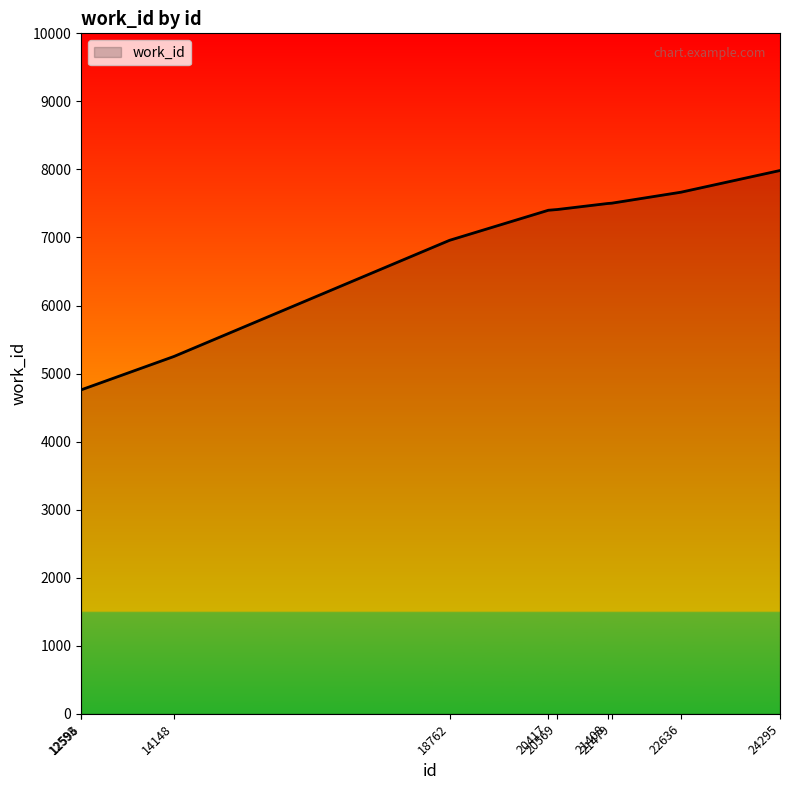

Which label corresponds to the largest value in the chart?

24295